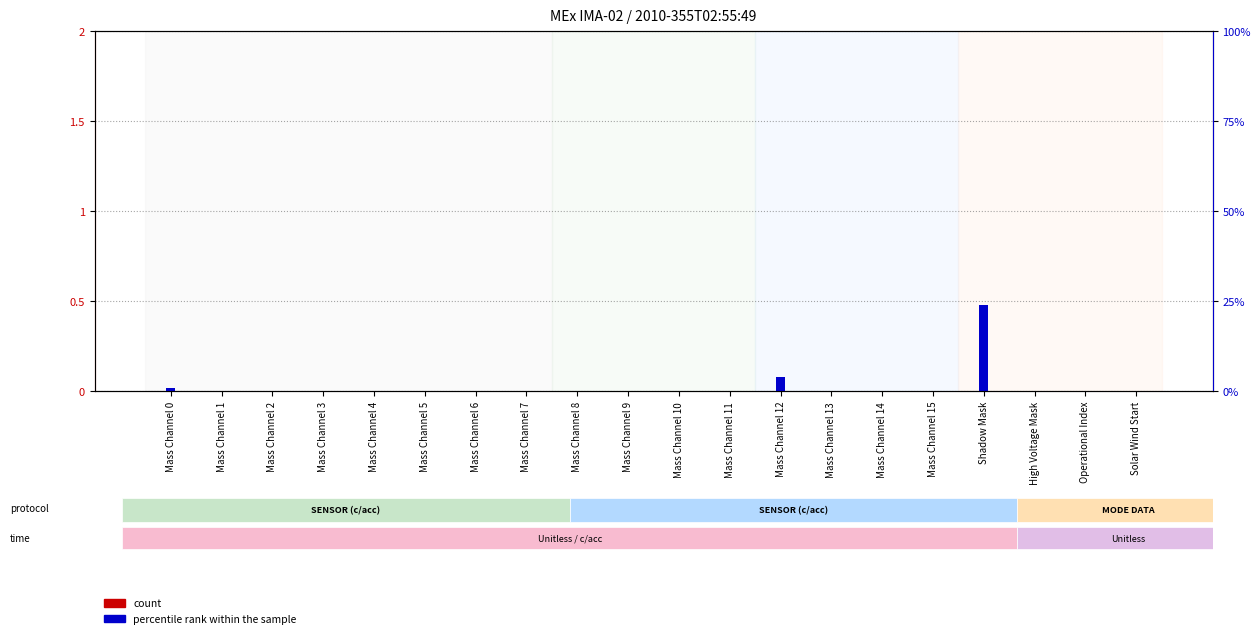

How many data points does each series have?

20